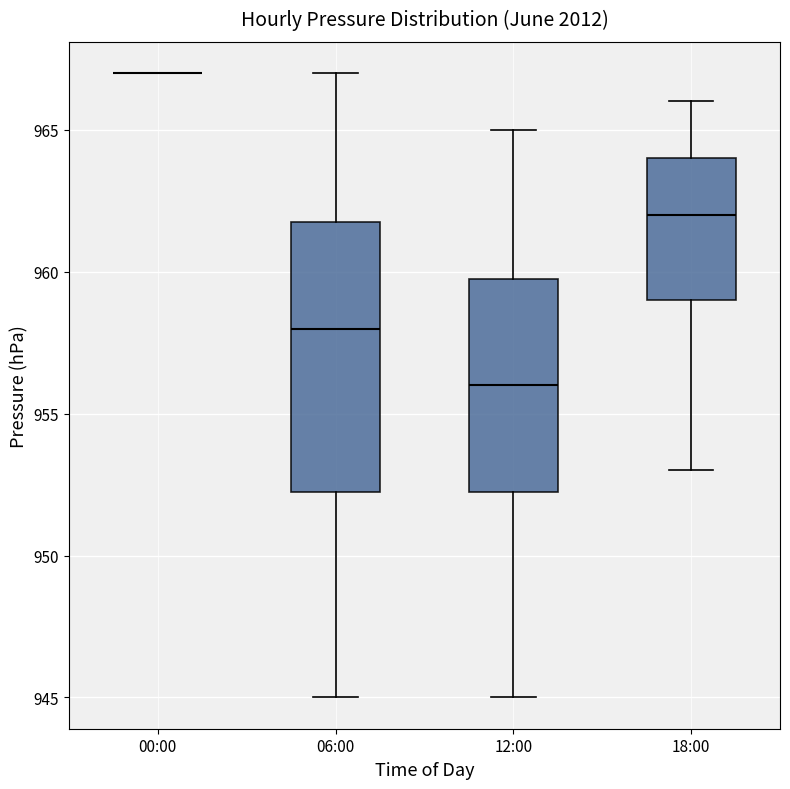

Where is the upper edge of the box for 06:00 on the y-axis? The values are not printed on the chart, so give them approximately, as read against the axis.

962.0